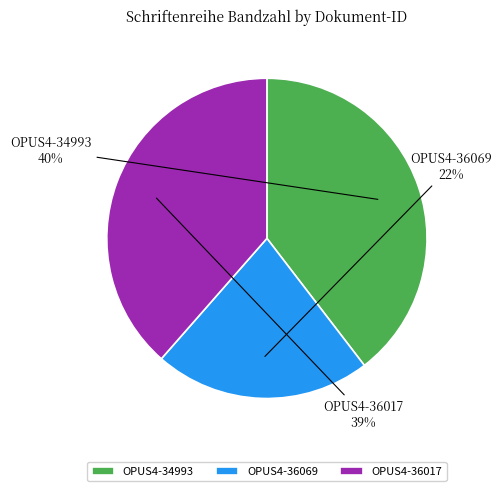

Do OPUS4-36017 and OPUS4-36069 together represent more than half of the pie?

Yes